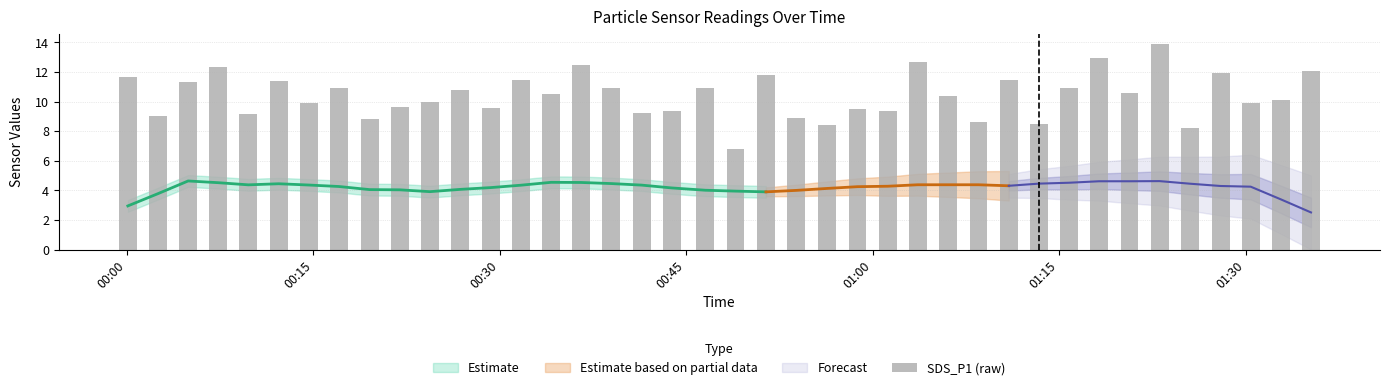

Is it true that the value at 32 is 17.5?

False